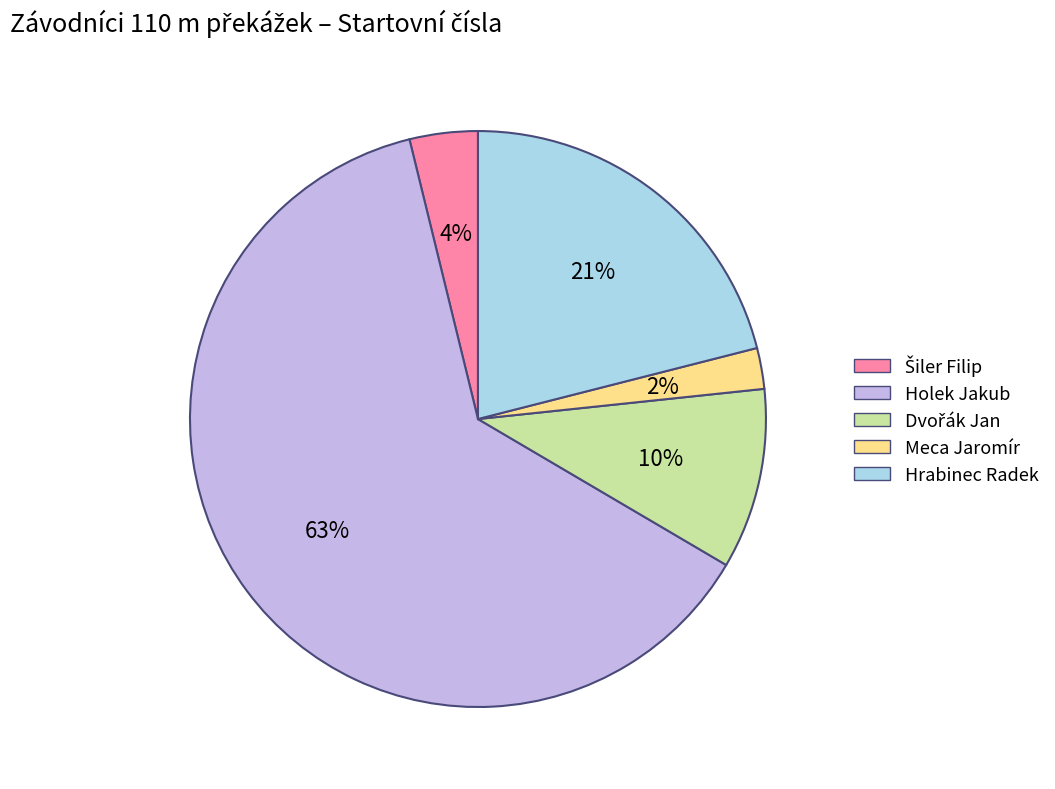

How many slices are in this pie chart?

5